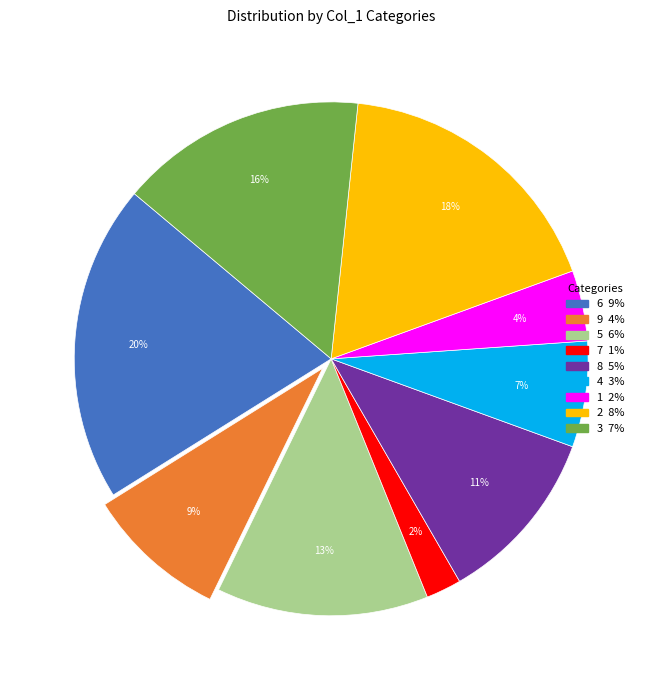

What percentage is the 3 slice, to the nearest percent?

16%